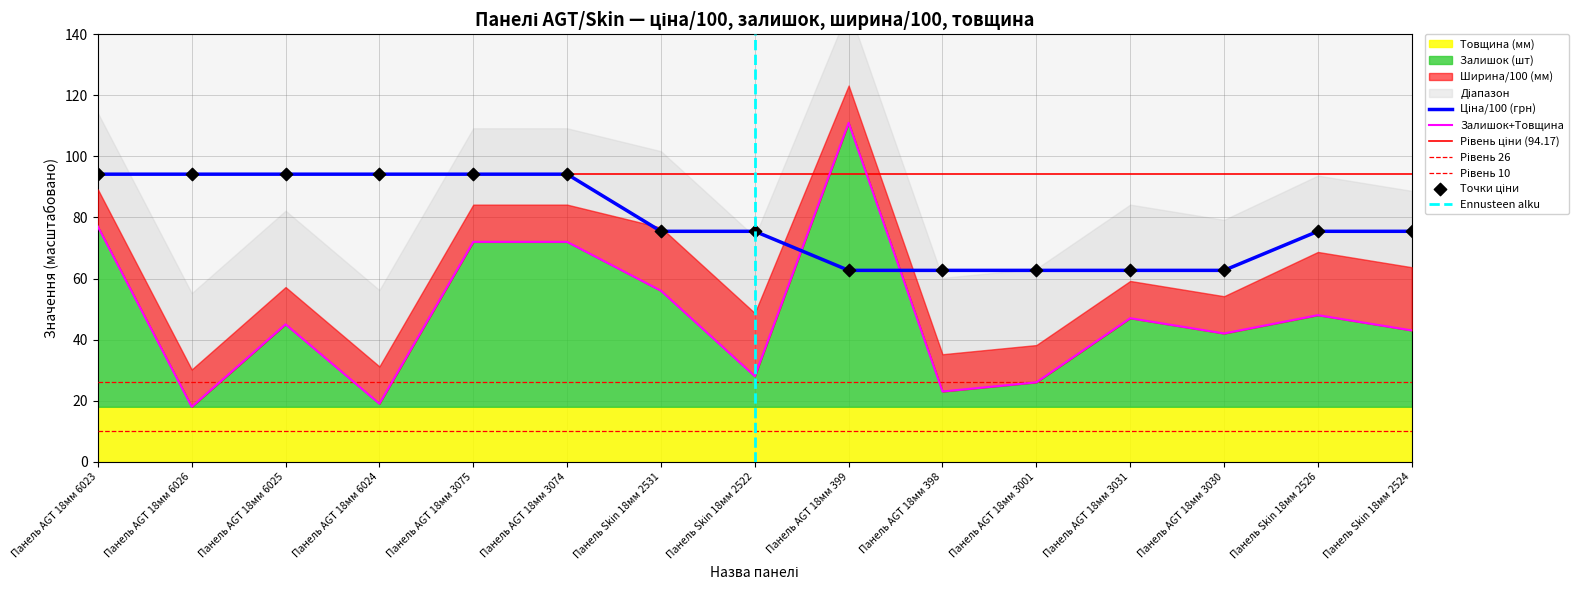

What is the total value across all series at Панель AGT 18мм 3075?

166.2